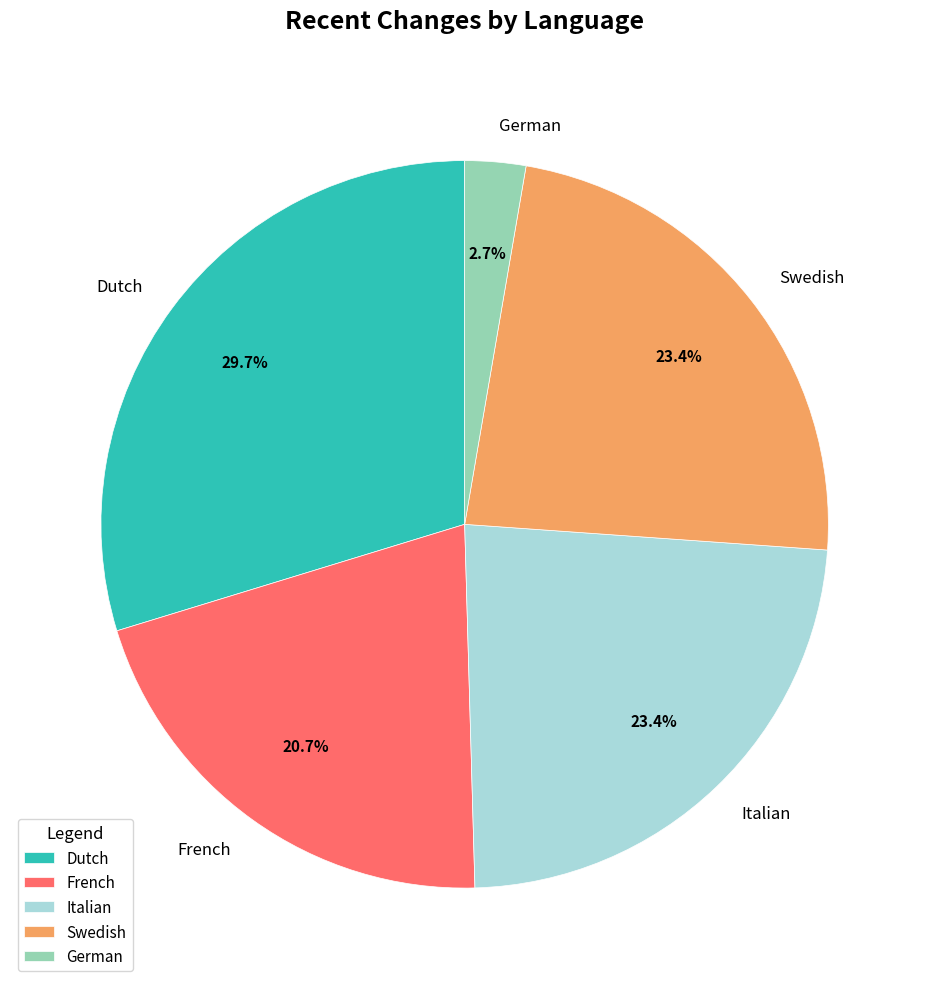

Which slice is the largest?

Dutch